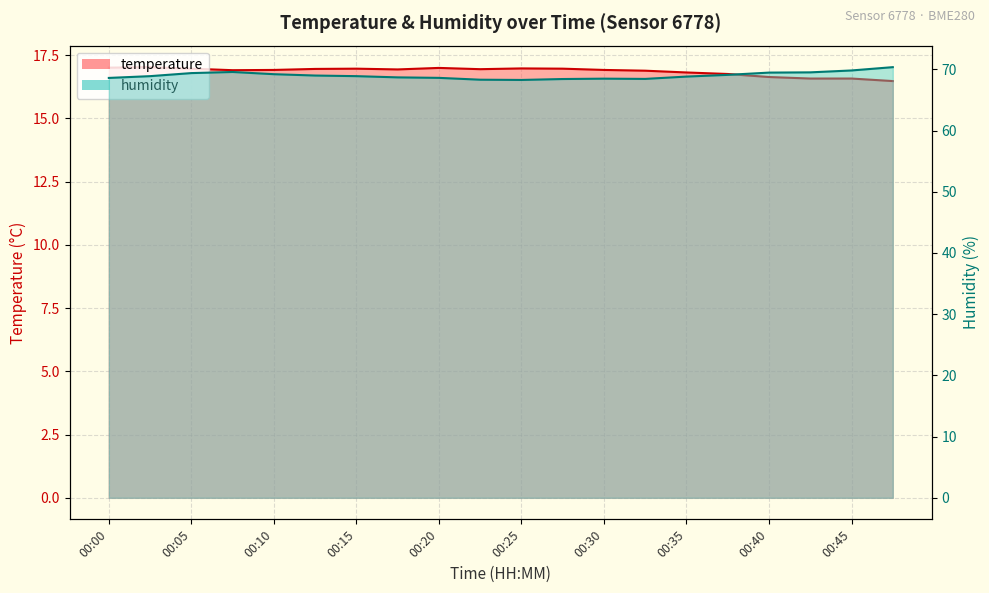

At which label does humidity reach its minimum?

00:25